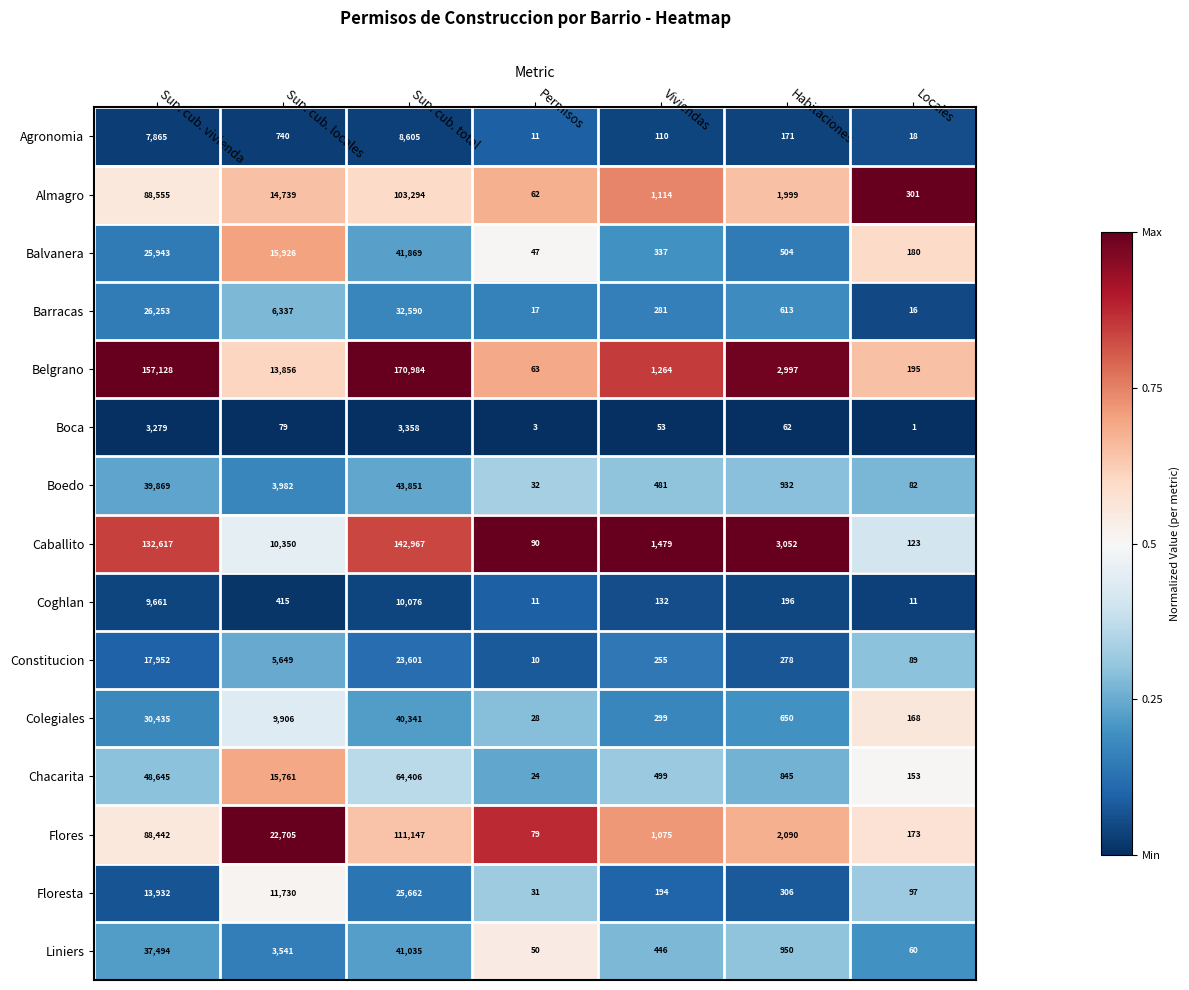

Which series has the largest range (max minus min)?

Belgrano